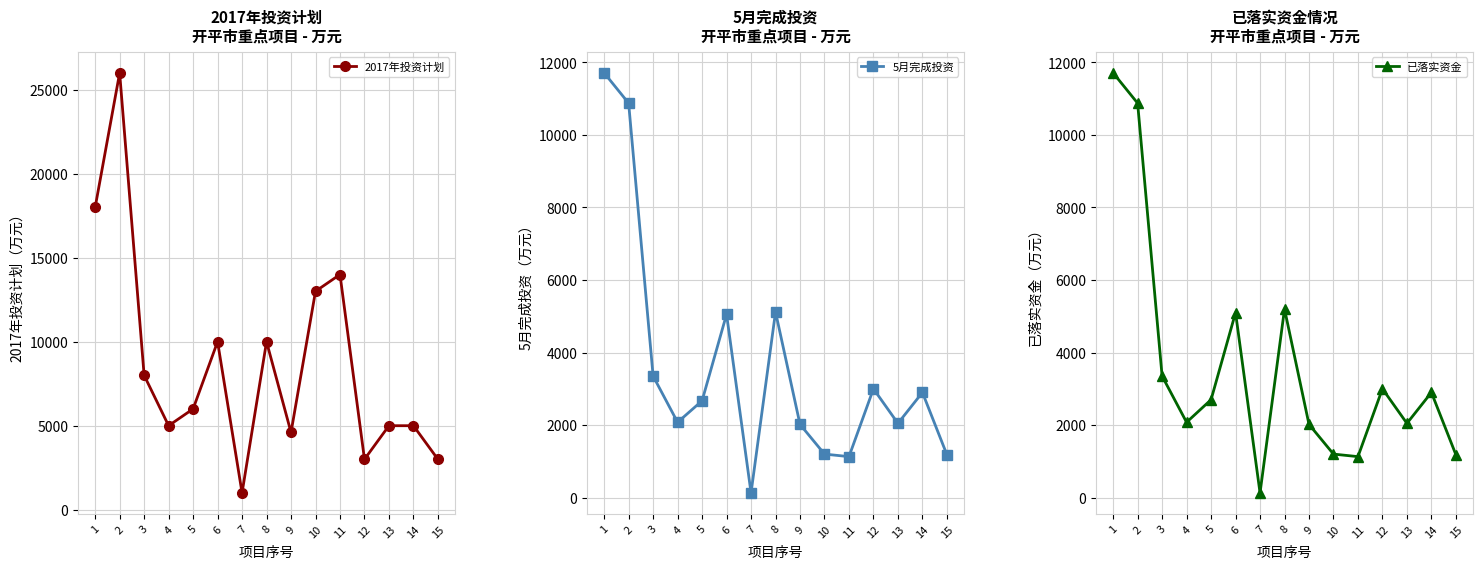

True or false: 已落实资金 and 5月完成投资 cross at least once.

False